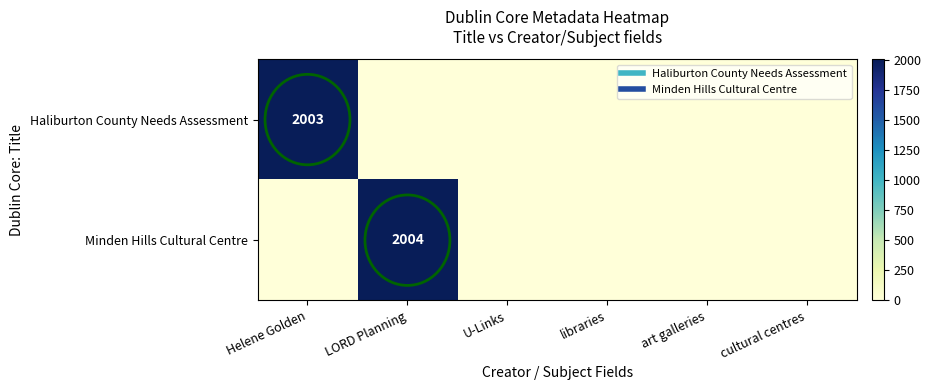

Count the number of data series in this chart.

2